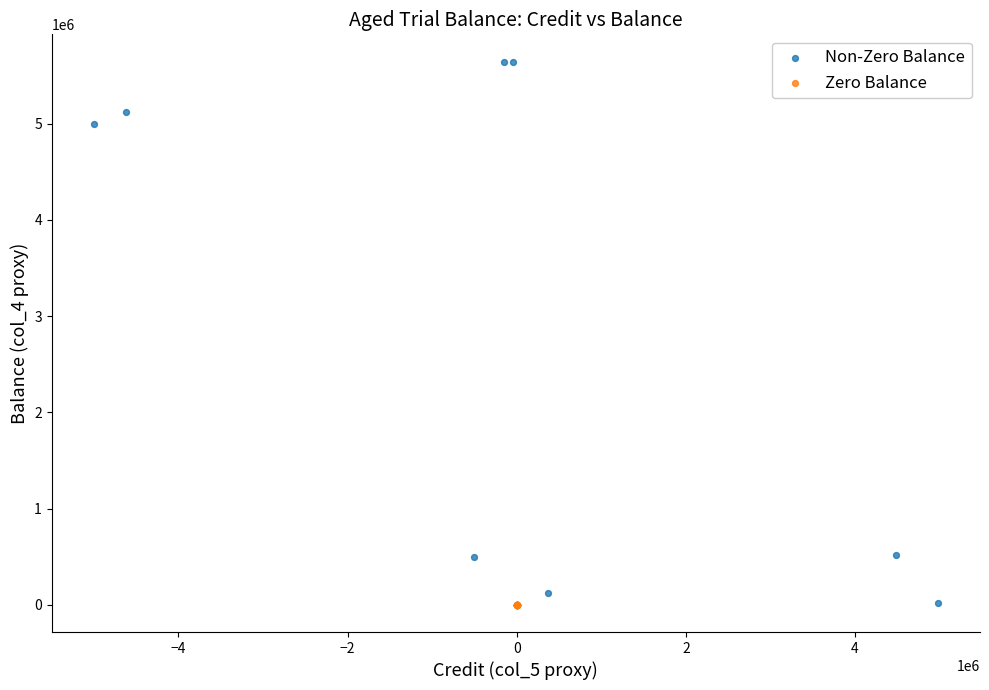

Which series reaches the maximum Y coordinate?

Non-Zero Balance